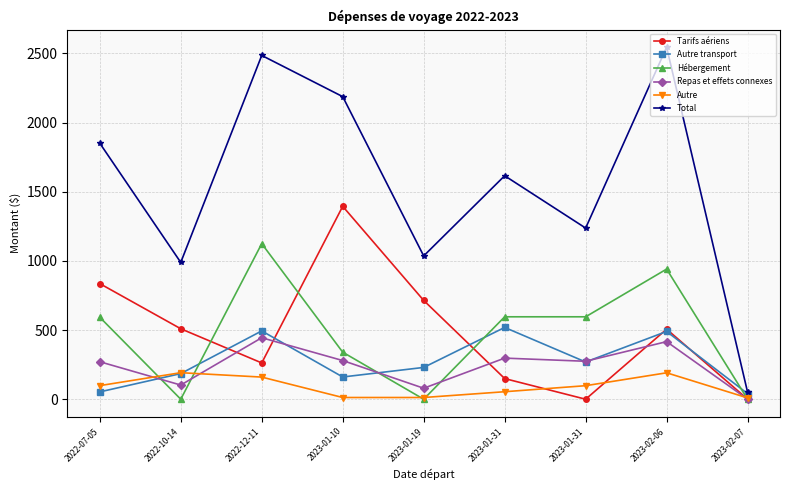

What is the sum of all Repas et effets connexes values?

2164.8